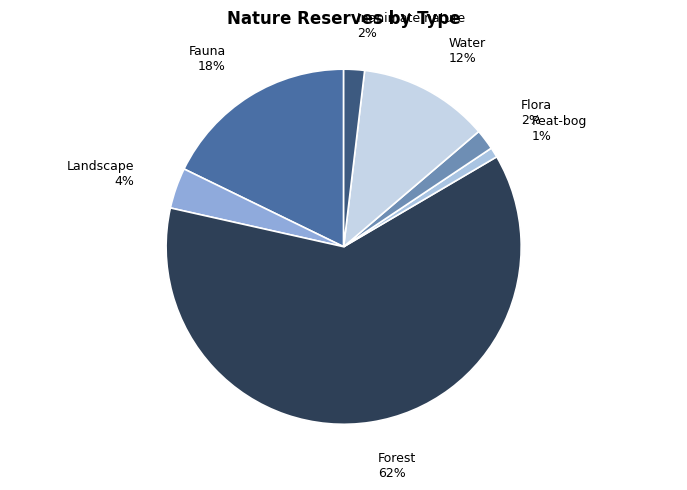

What percentage is the Landscape slice, to the nearest percent?

4%